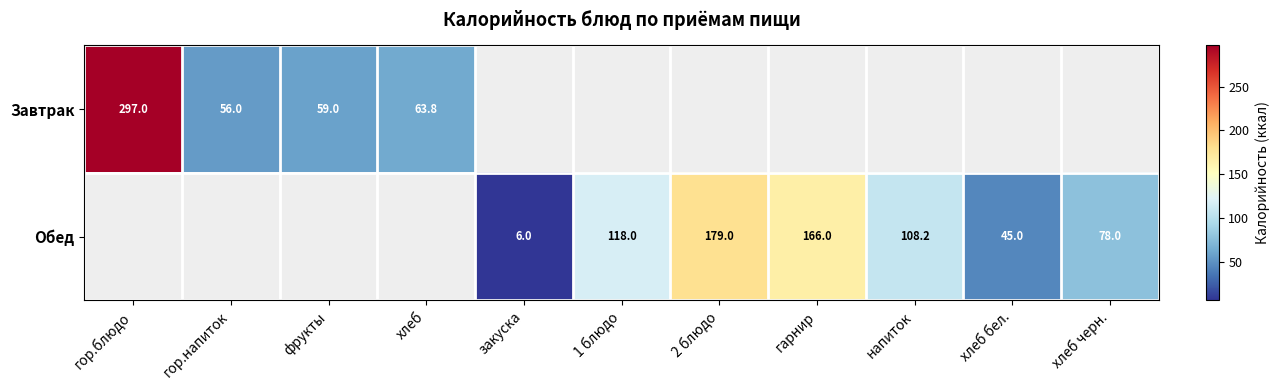

The Завтрак series shows 20.5 at фрукты. True or false?

False